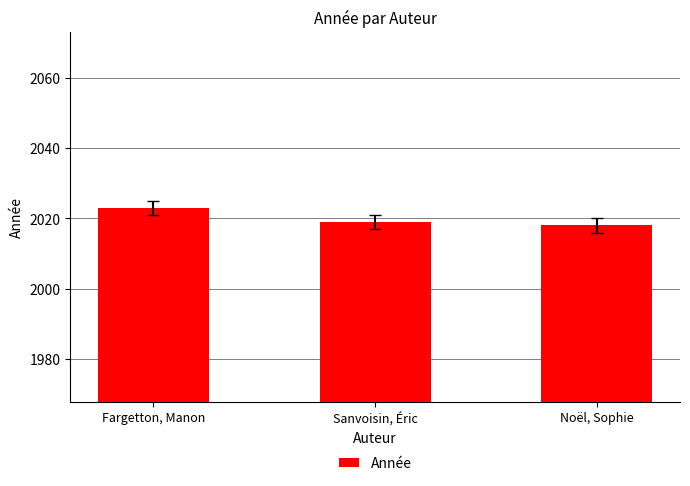

Is it true that the value at Fargetton, Manon is 2960?

False